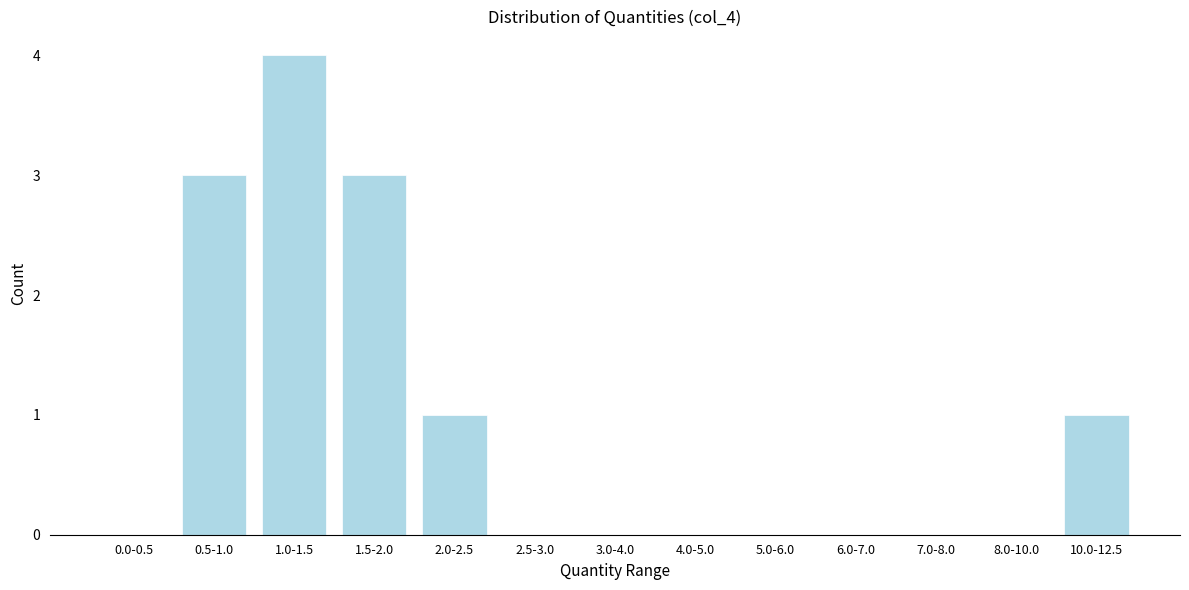

Reading left to right, extract all data points from this chart.

0.0-0.5=0	0.5-1.0=3	1.0-1.5=4	1.5-2.0=3	2.0-2.5=1	2.5-3.0=0	3.0-4.0=0	4.0-5.0=0	5.0-6.0=0	6.0-7.0=0	7.0-8.0=0	8.0-10.0=0	10.0-12.5=1